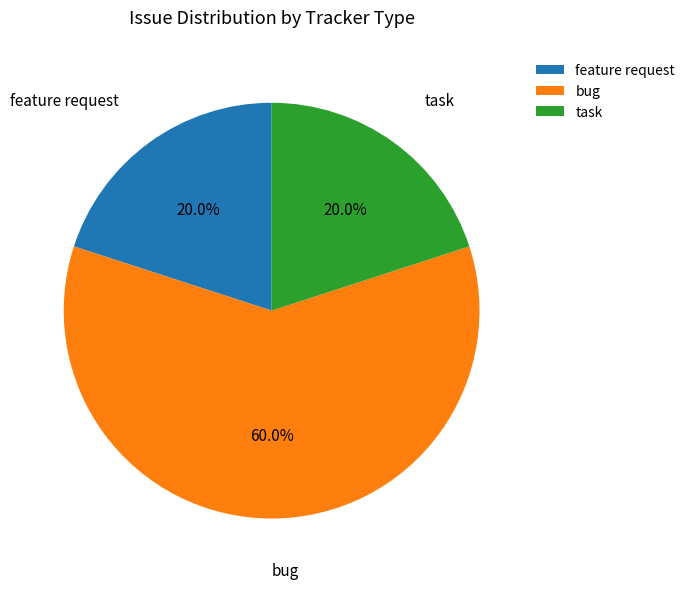

What is the total percentage of feature request and bug?

80.0%